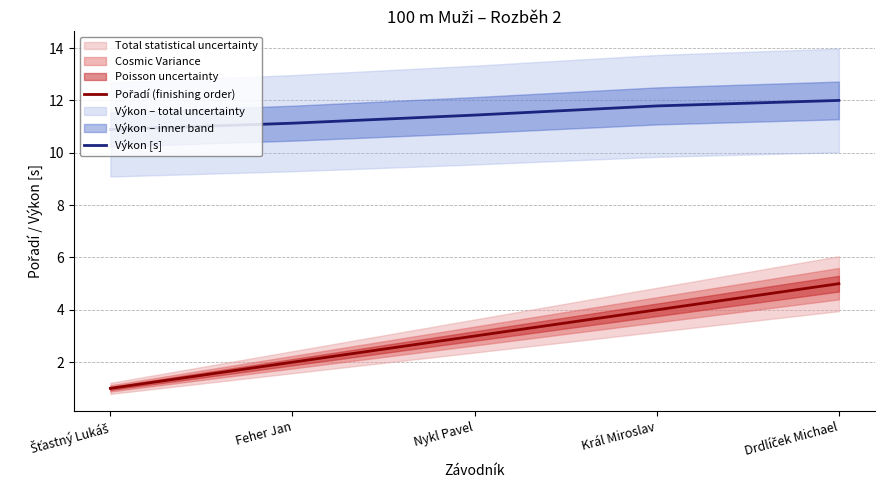

Count the number of data series in this chart.

2